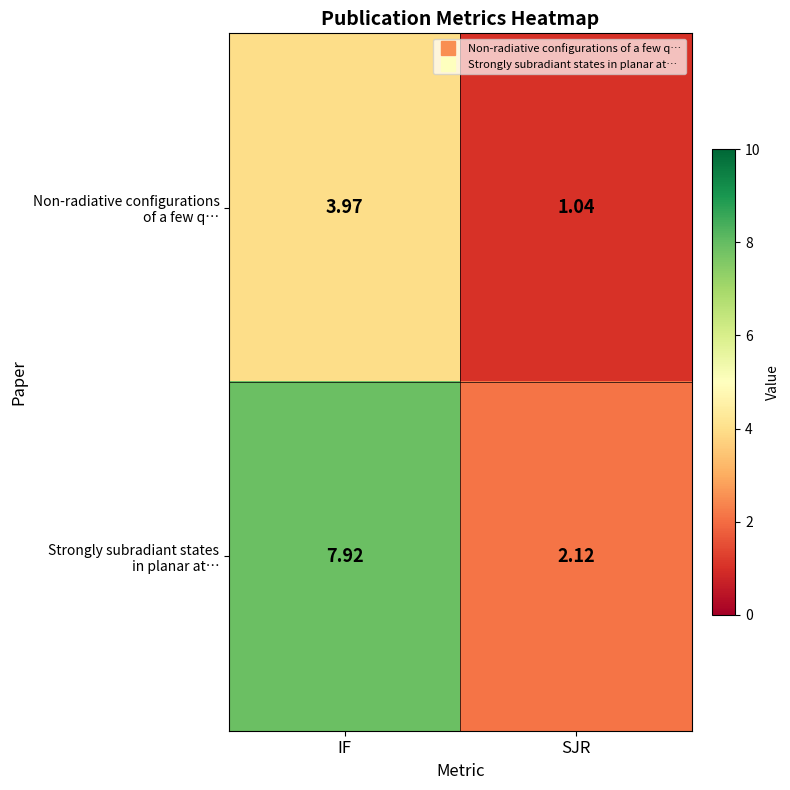

At which category is the sum across all series the highest?

IF